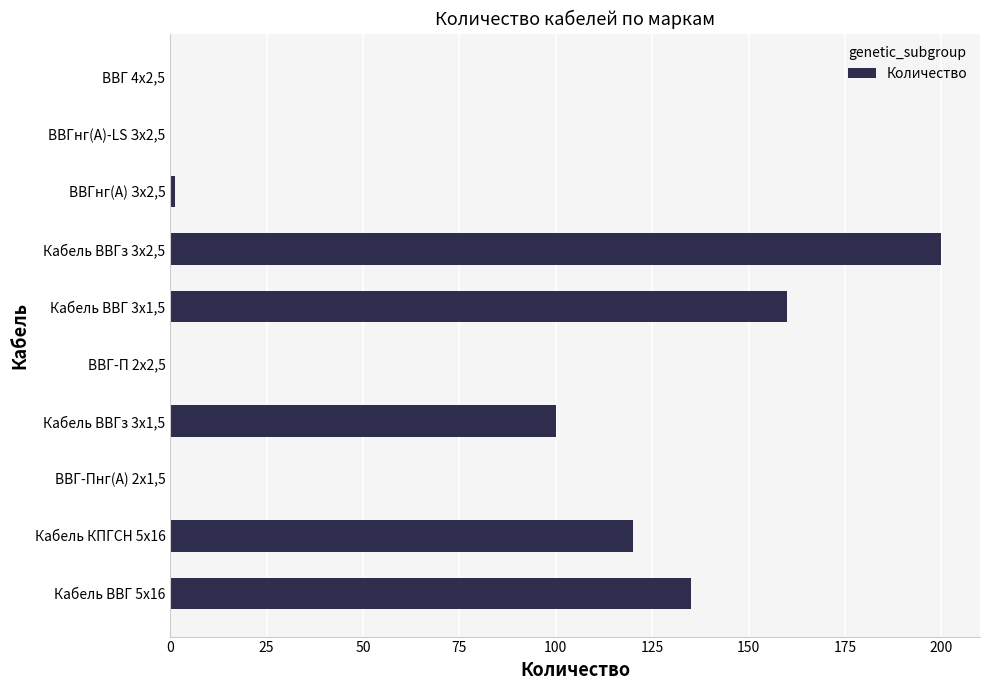

The value at Кабель ВВГз 3x1,5 is 21.4. True or false?

False